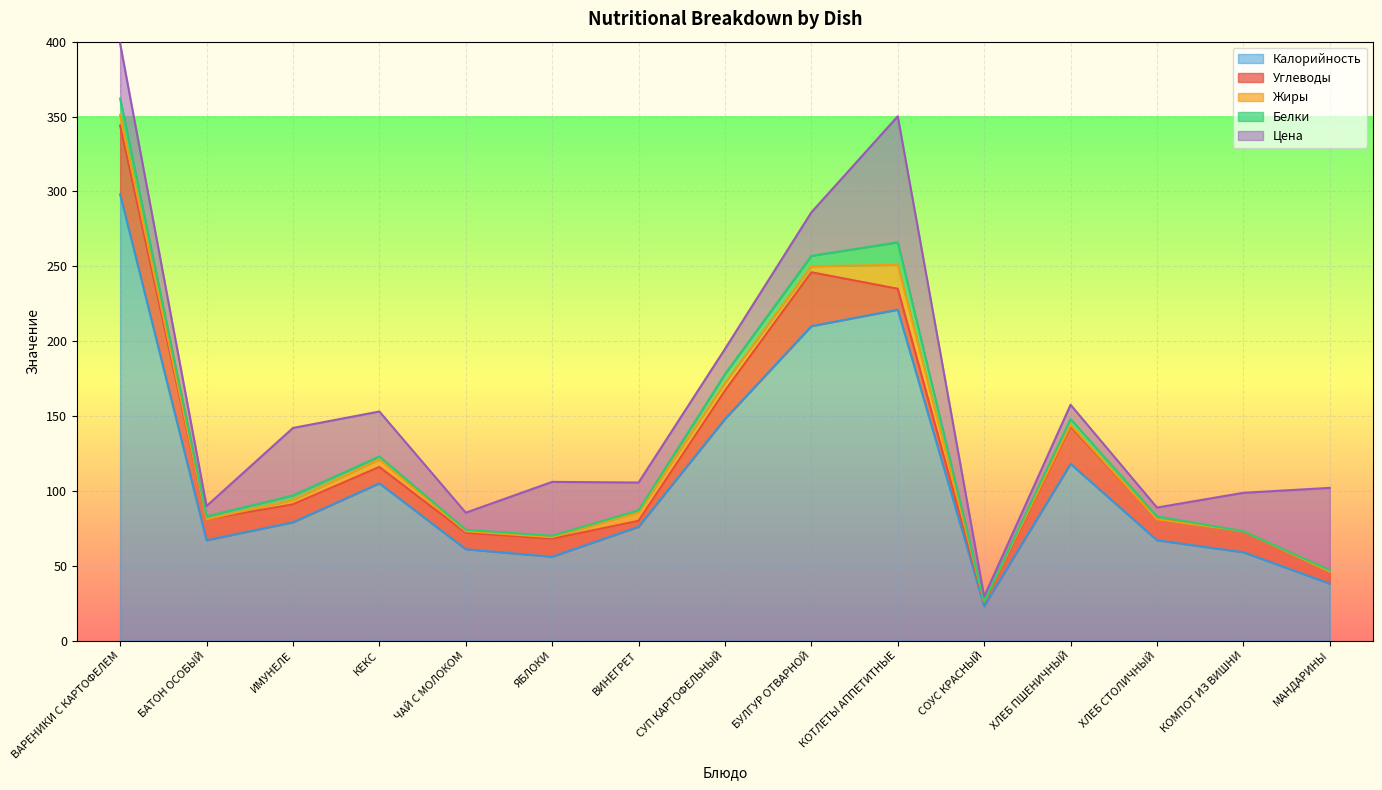

What is the difference between the highest and lowest values at ВИНЕГРЕТ?

75.0